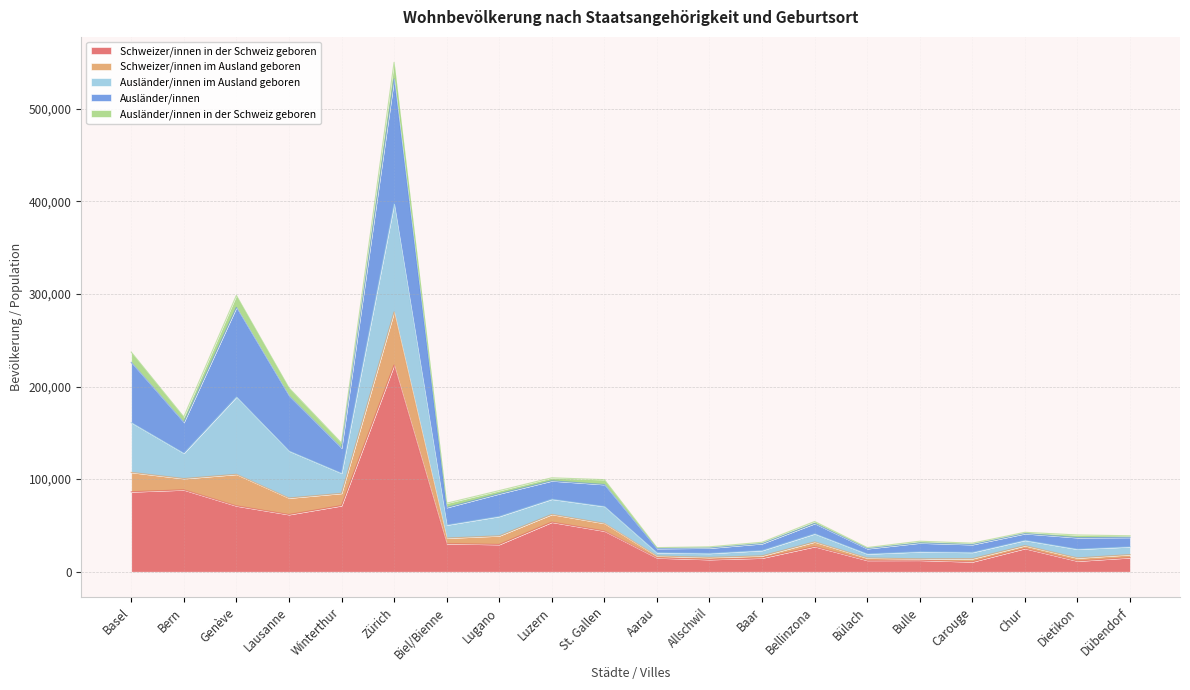

How many lines are shown in the chart?

5